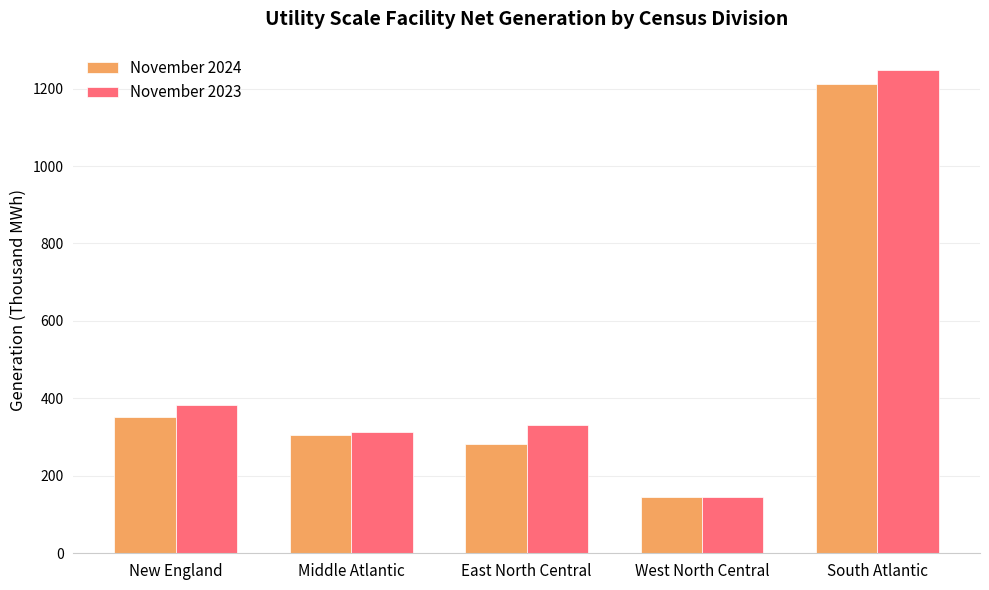

List the series in order of their overall mean, lowest first.

November 2024, November 2023